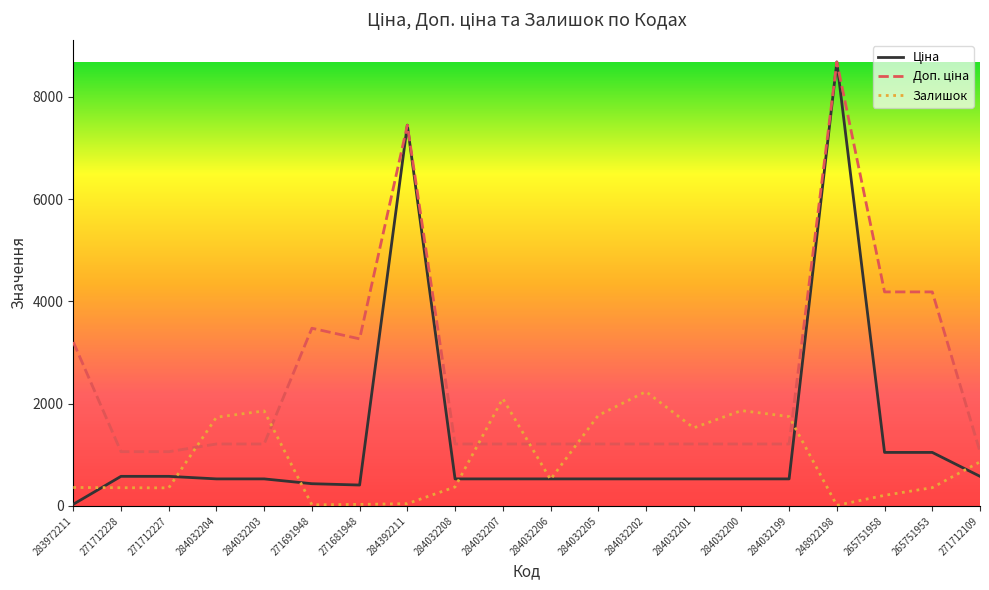

What is the greatest value displayed?

8679.5